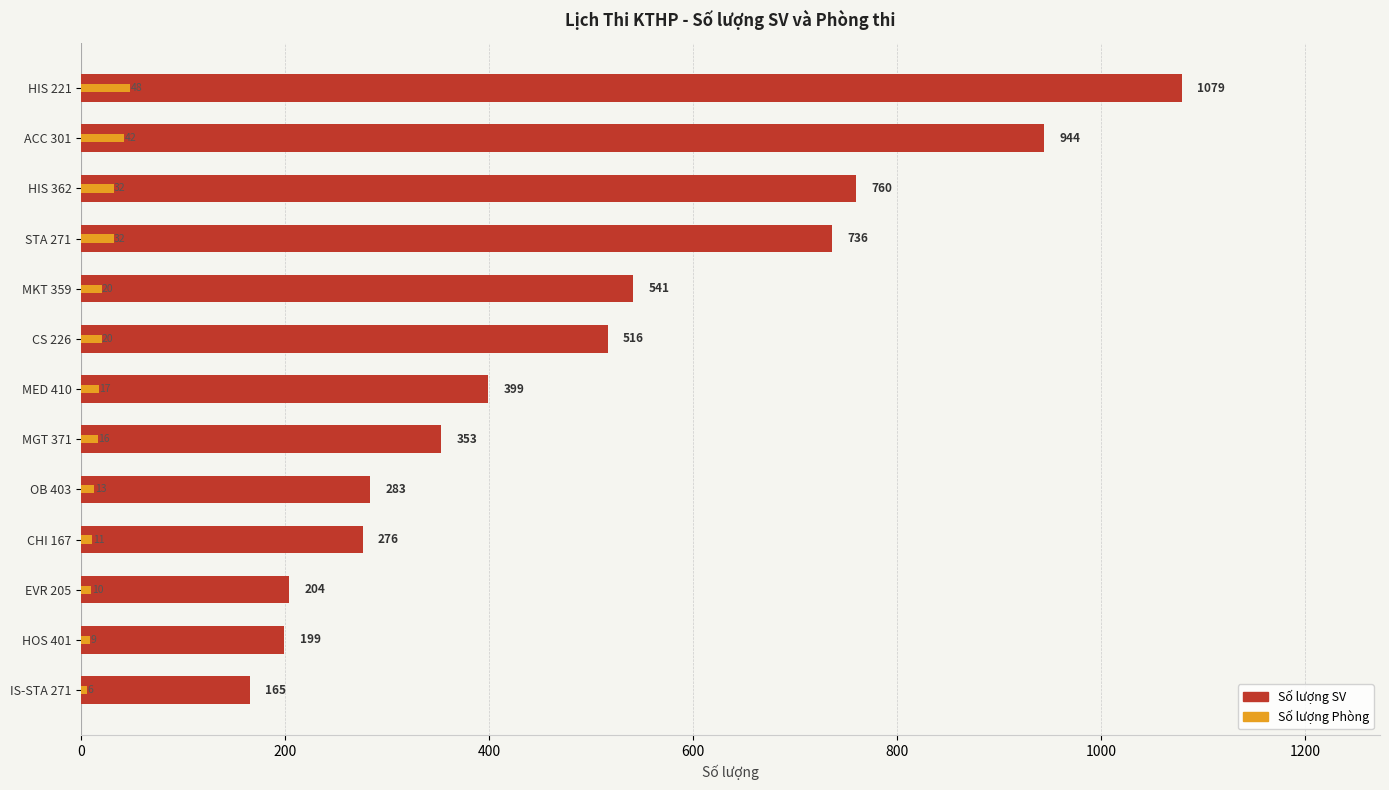

List the series in order of their overall mean, lowest first.

Số lượng Phòng, Số lượng SV